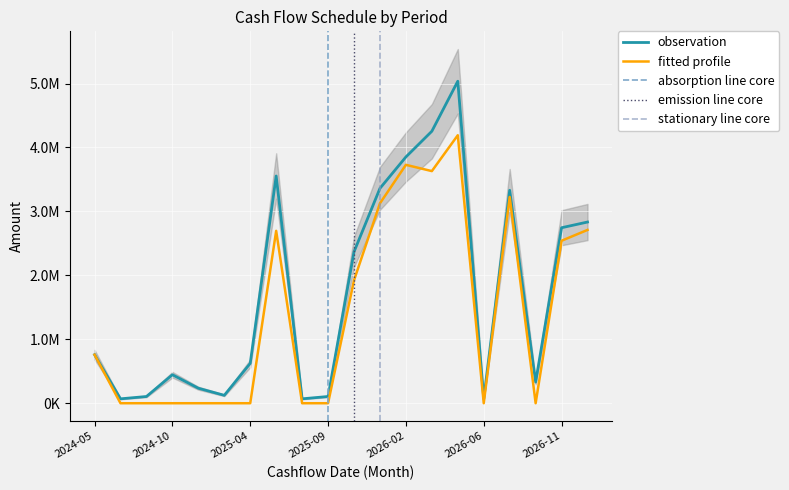

At which category does CASHFLOW reach its first local peak?

2024-10